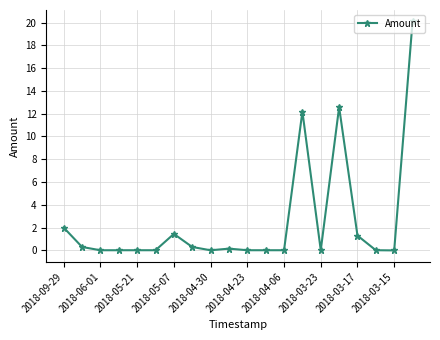

What is the average value?

2.5